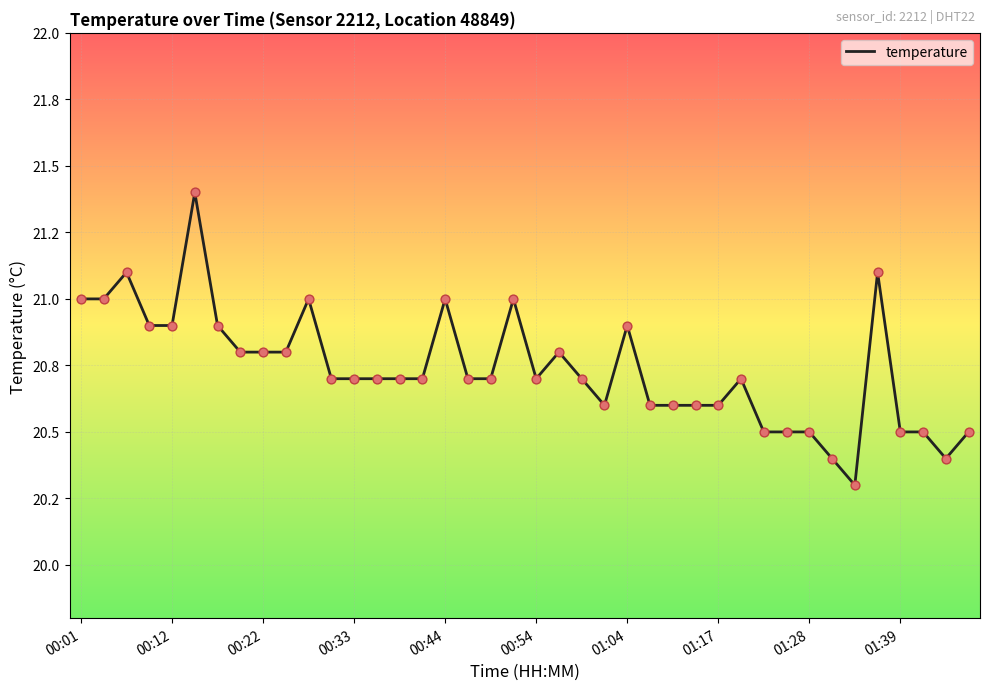

Does the chart have visible grid lines?

Yes